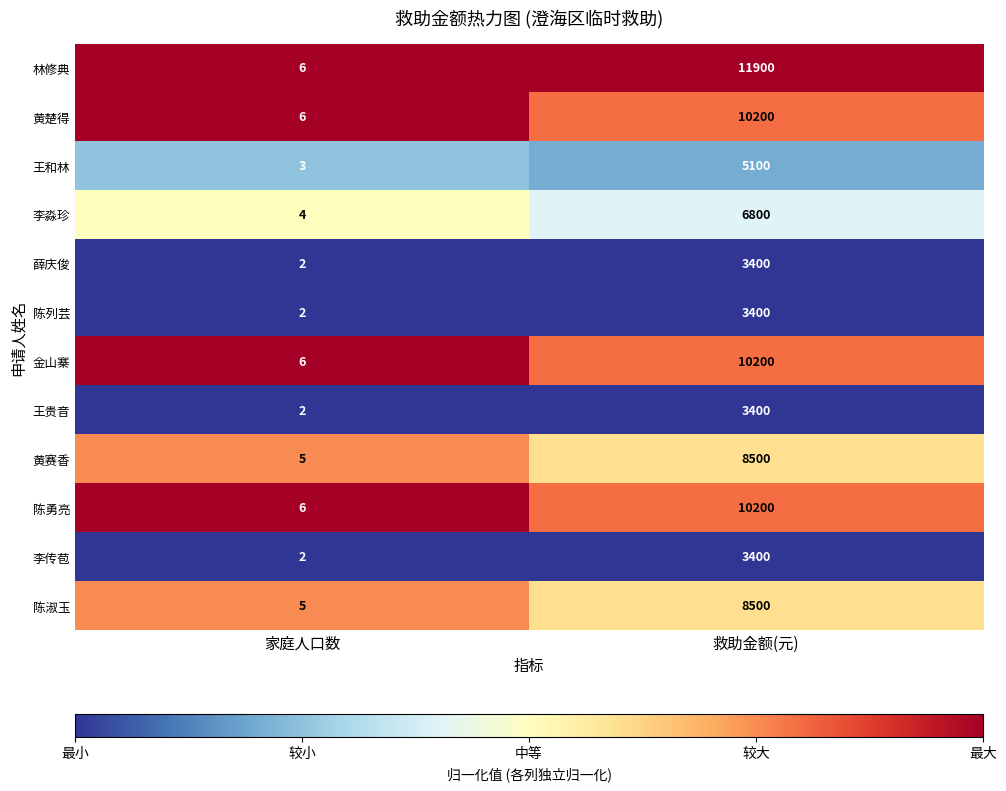

What is the maximum value shown in the chart?

11900